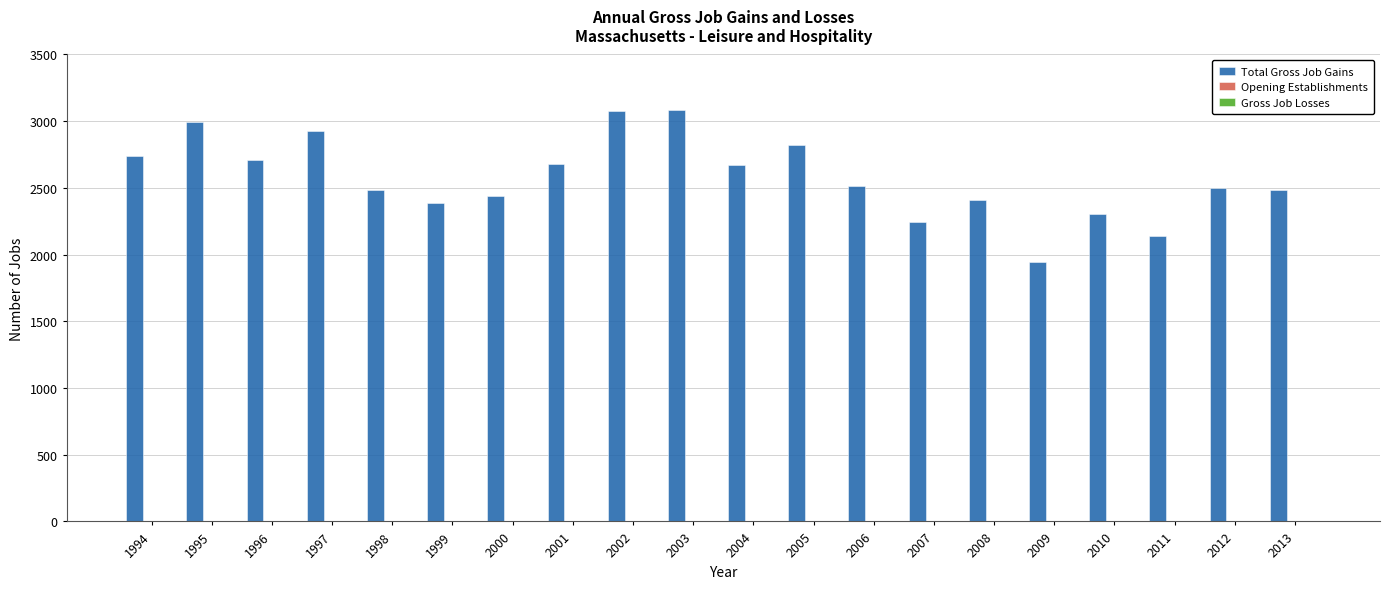

What is the value of the 8th bar from the left?

2677